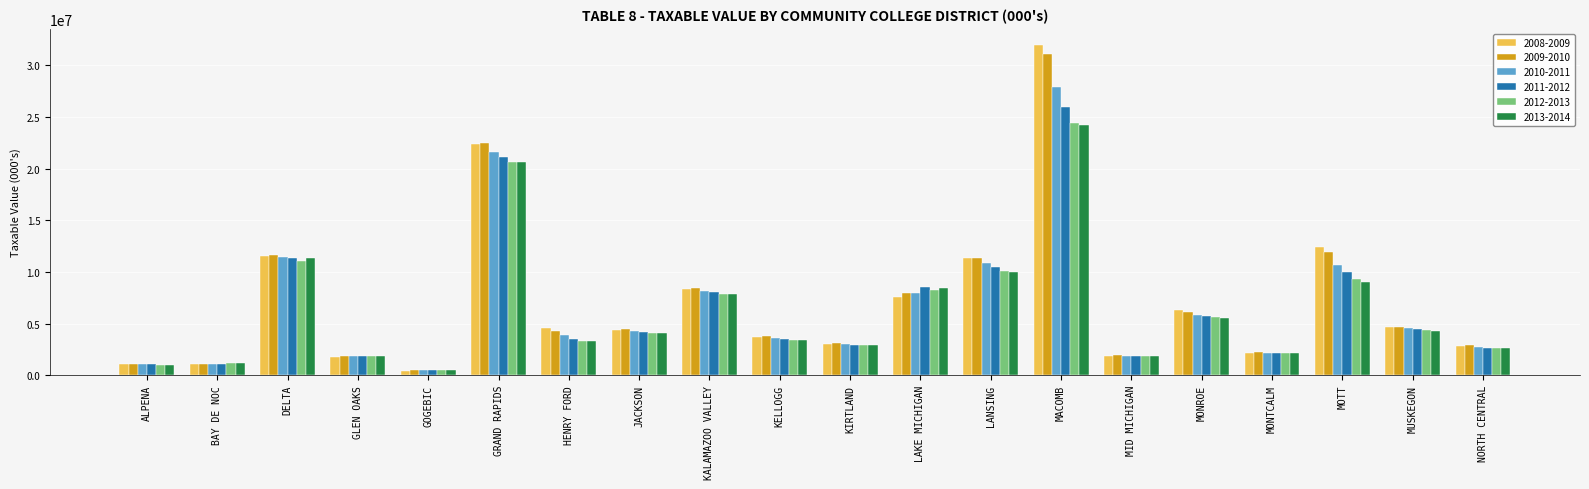

Which series changed the most between HENRY FORD and MONROE?

2012-2013